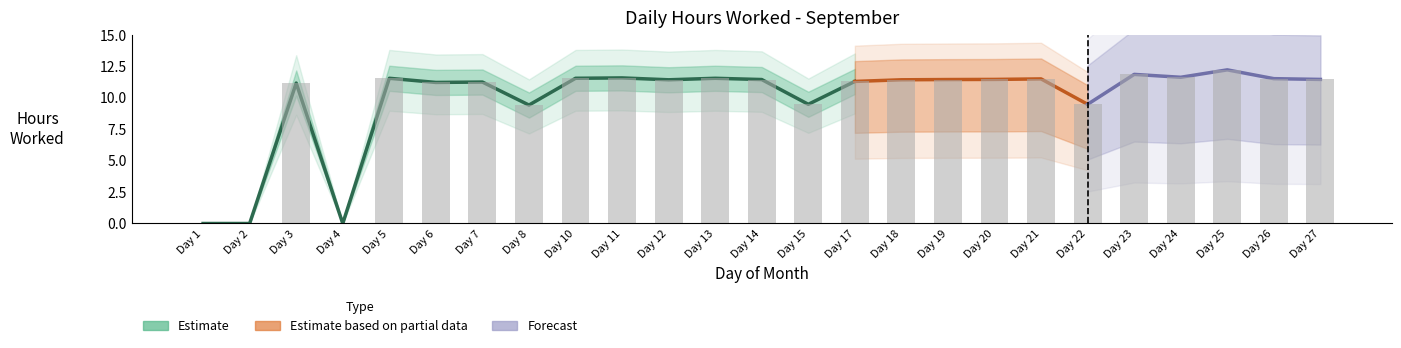

Which label corresponds to the smallest value in the chart?

1